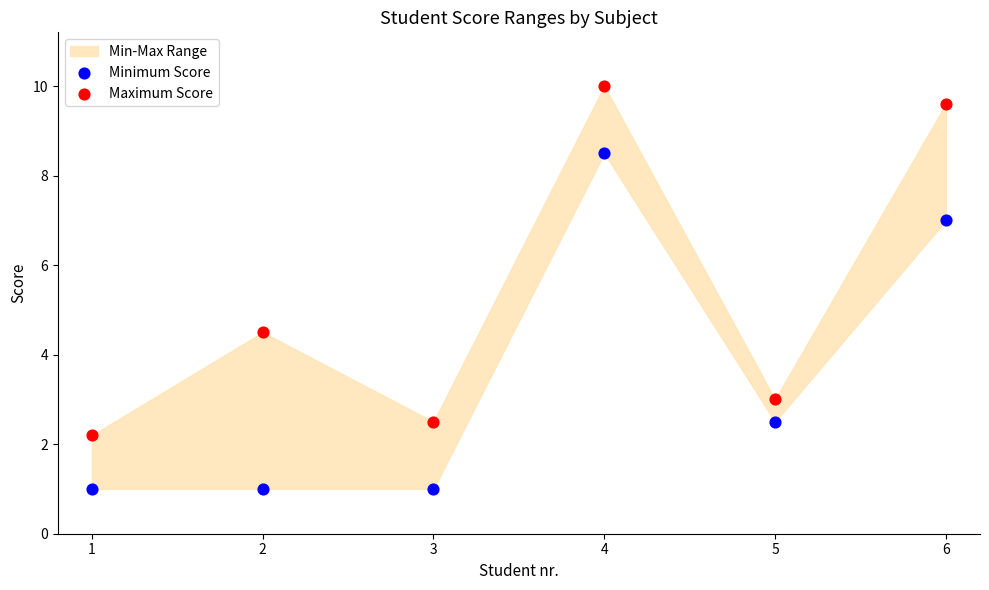

Which series contains the lowest Y value?

Minimum Score